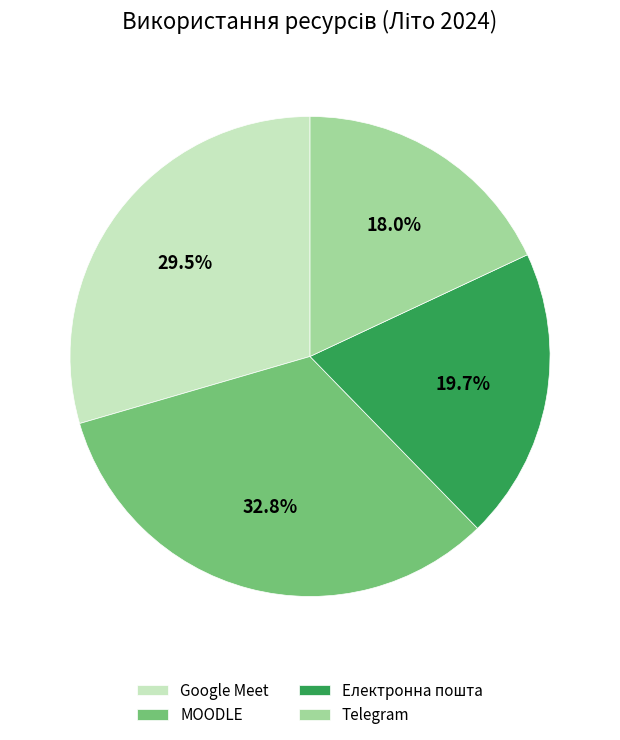

Which category has the biggest portion of the pie?

MOODLE